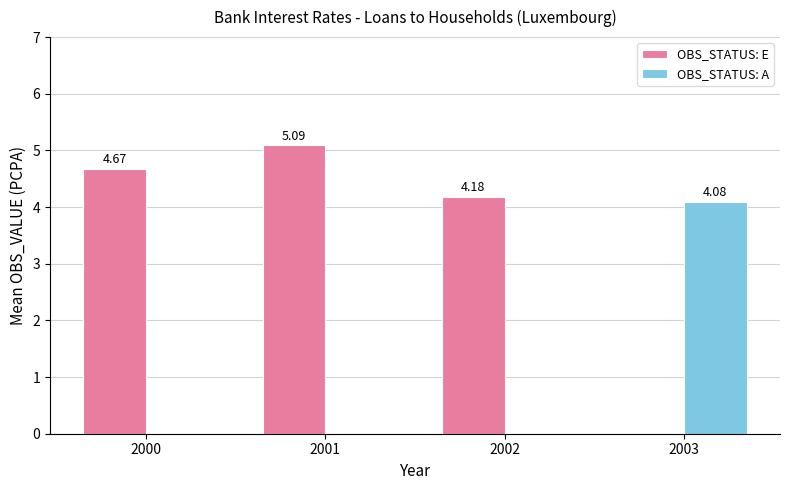

At which category is the sum across all series the highest?

2001